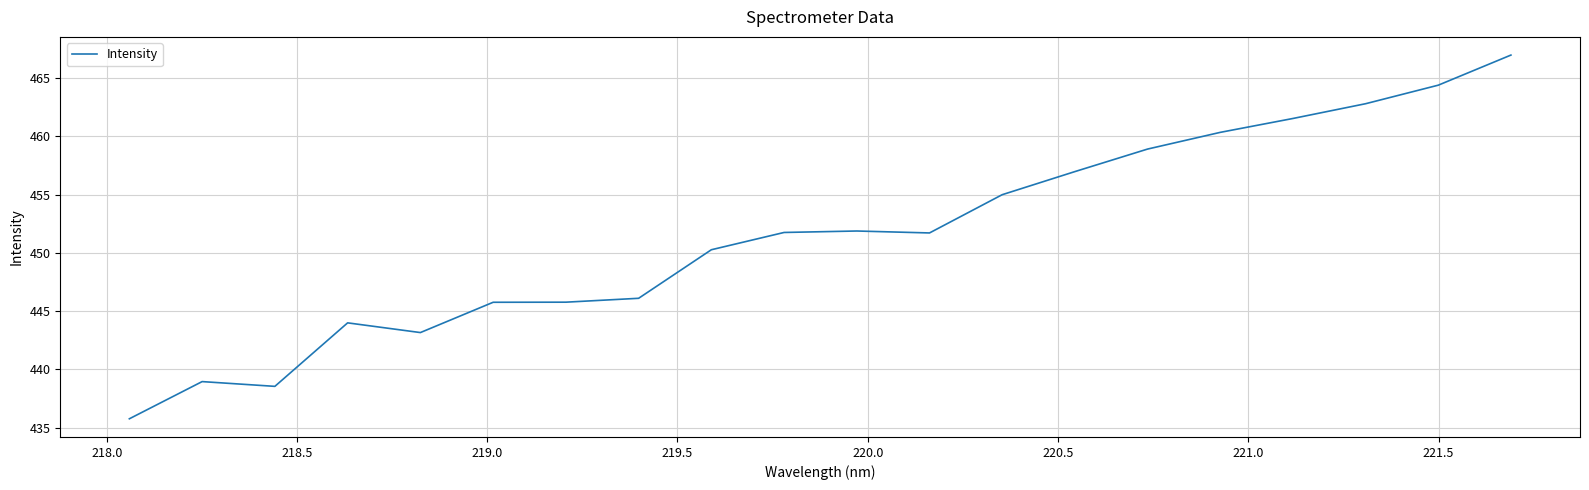

What is the maximum value shown in the chart?

467.0